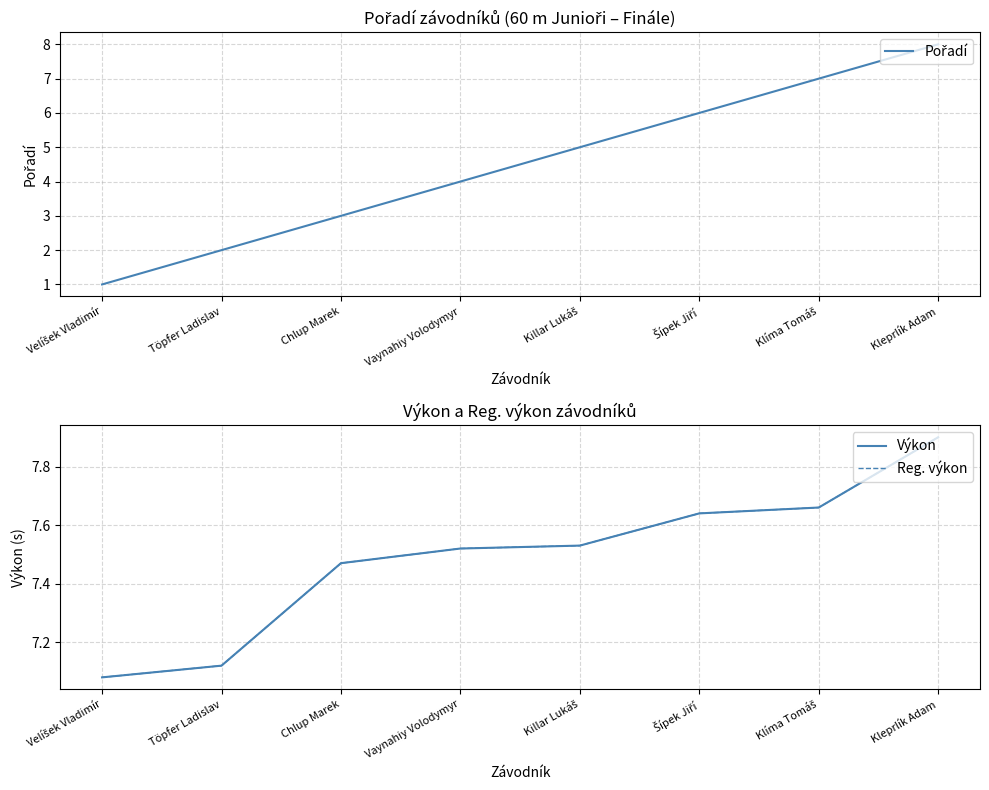

Which series has the largest total across all categories?

Výkon